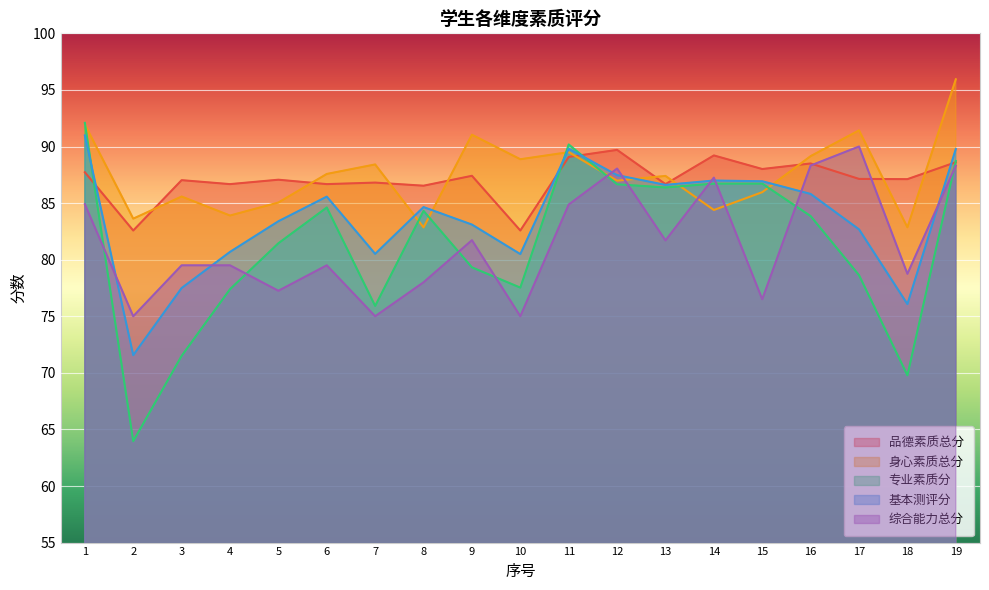

At which category does 基本测评分 reach its first local peak?

6